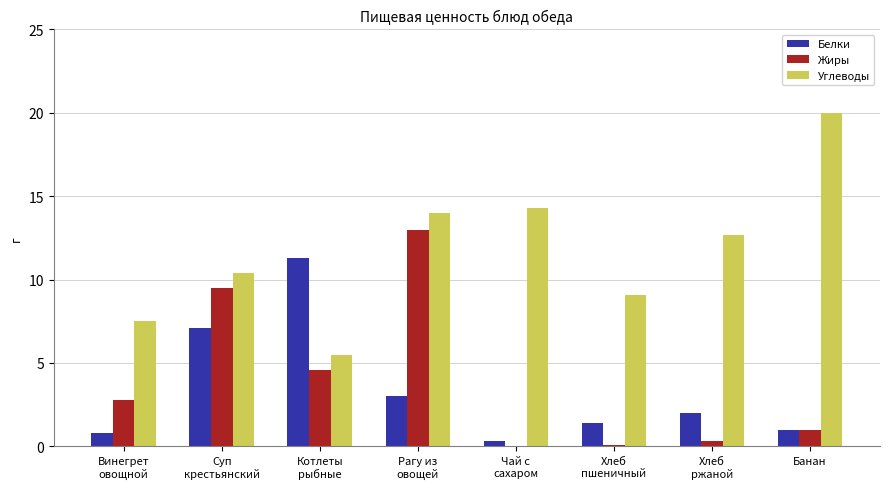

Reading left to right, extract all data points from this chart.

Белки: Винегрет
овощной=0.8	Суп
крестьянский=7.1	Котлеты
рыбные=11.3	Рагу из
овощей=3.0	Чай с
сахаром=0.3	Хлеб
пшеничный=1.4	Хлеб
ржаной=2.0	Банан=1.0
Жиры: Винегрет
овощной=2.8	Суп
крестьянский=9.5	Котлеты
рыбные=4.6	Рагу из
овощей=13.0	Чай с
сахаром=0.0	Хлеб
пшеничный=0.1	Хлеб
ржаной=0.3	Банан=1.0
Углеводы: Винегрет
овощной=7.5	Суп
крестьянский=10.4	Котлеты
рыбные=5.5	Рагу из
овощей=14.0	Чай с
сахаром=14.3	Хлеб
пшеничный=9.1	Хлеб
ржаной=12.7	Банан=20.0